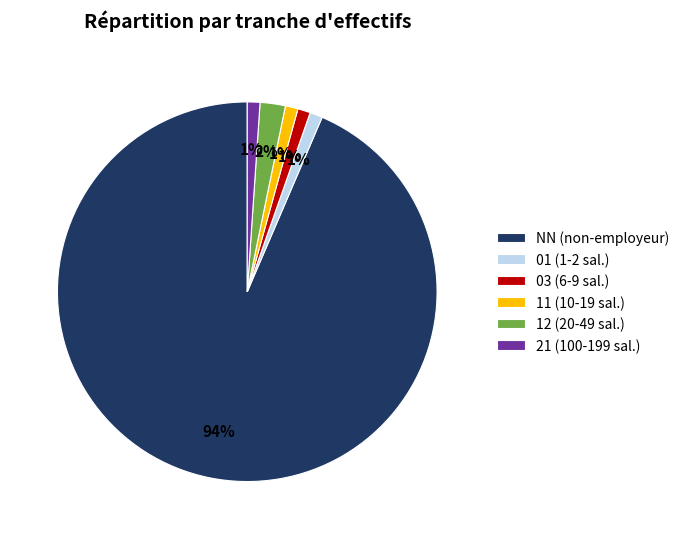

To the nearest percent, what is the average slice percentage?

17%